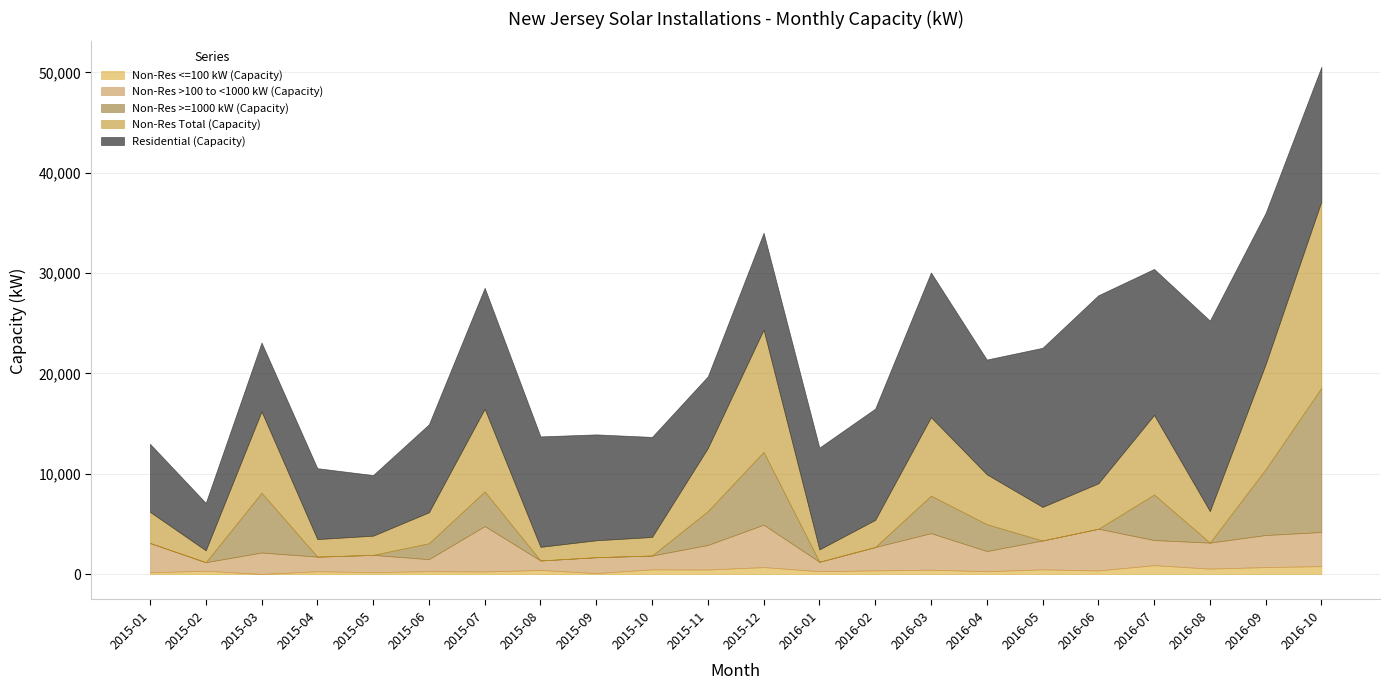

What is the spread (max minus min) of values at 2016-01?

10148.4